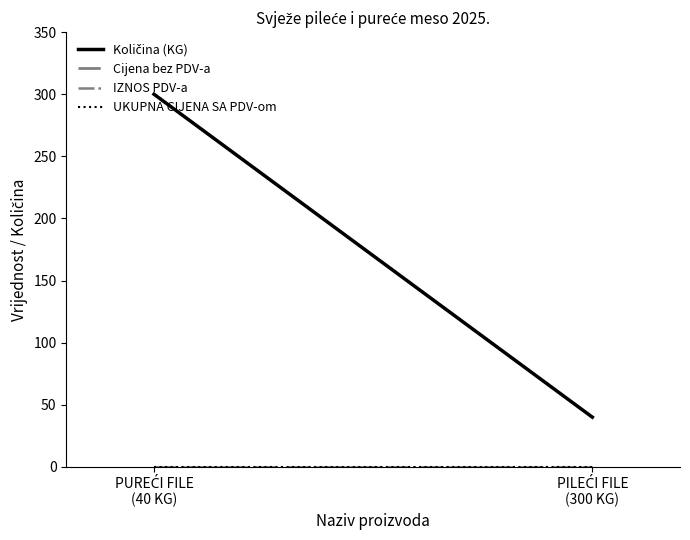

At which label does Cijena bez PDV-a reach its minimum?

PUREĆI FILE
(40 KG)